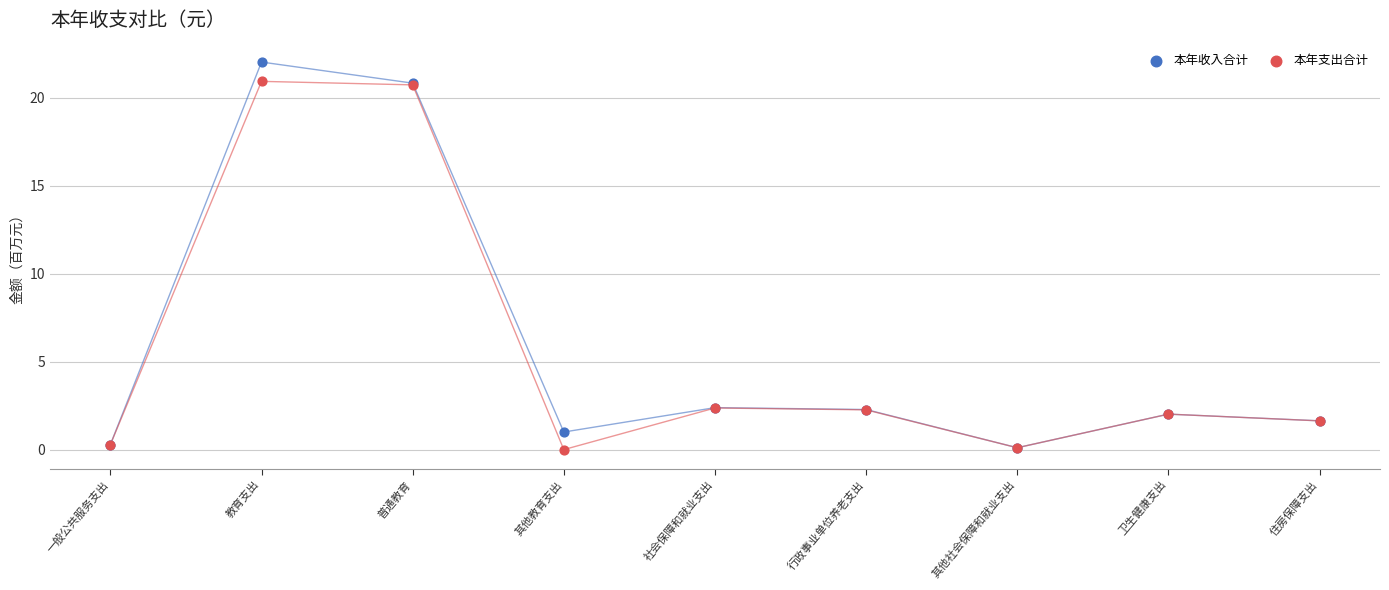

Which series contains the highest Y value?

本年收入合计